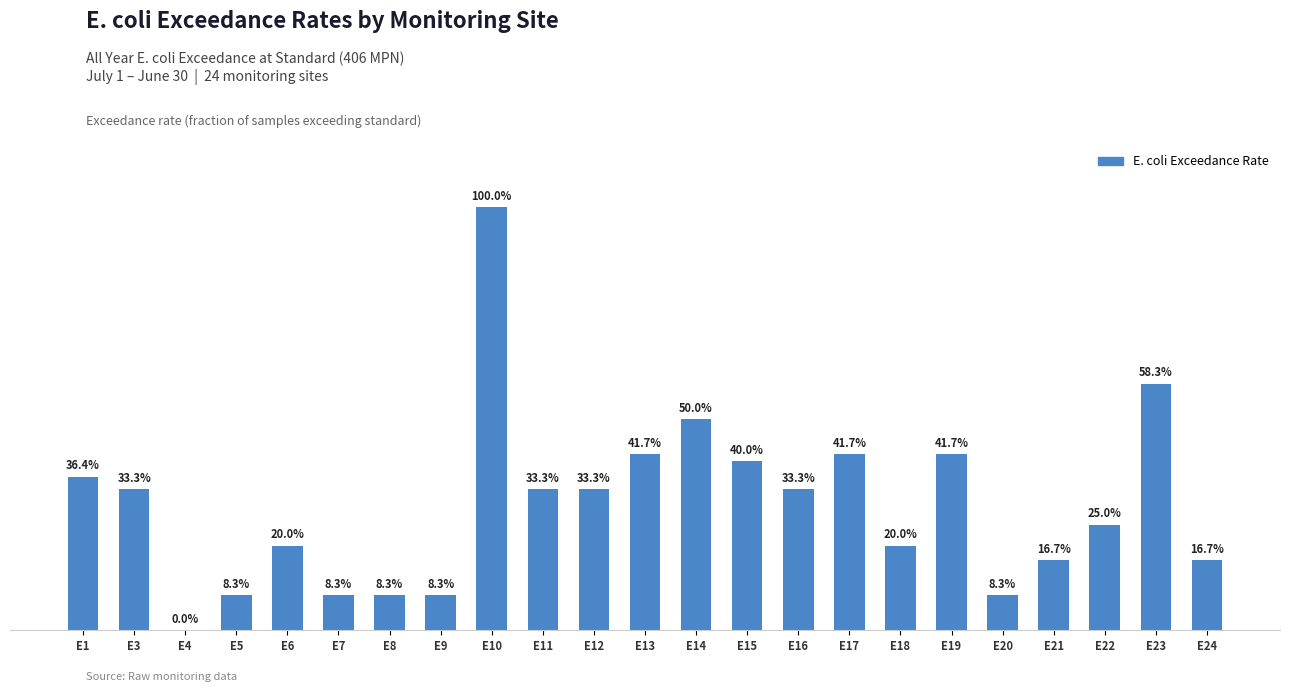

At which label is the value closest to 0?

E4